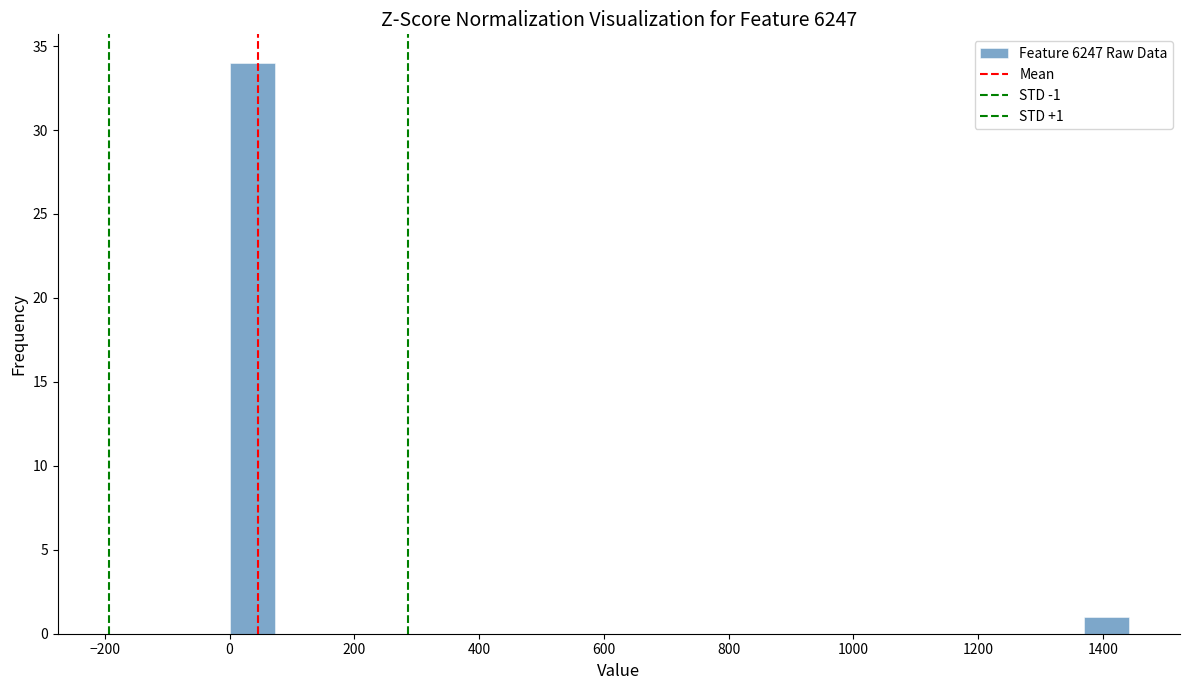

Read against the x-axis, roughly where is the centre of the tallest bar?

40